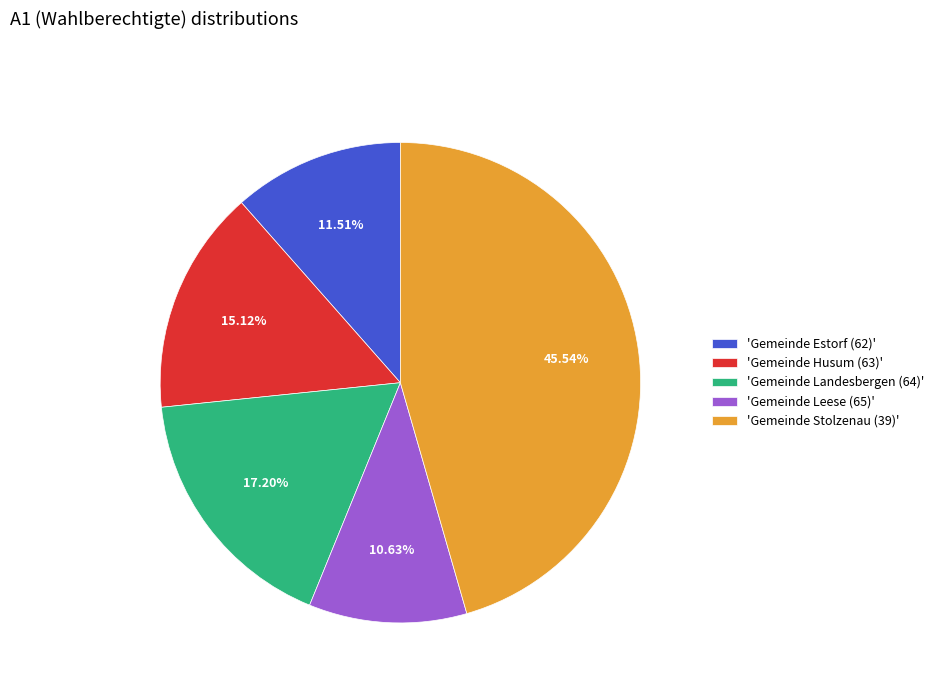

What is the ratio of the value at 'Gemeinde Leese (65)' to the value at 'Gemeinde Estorf (62)'?

0.9